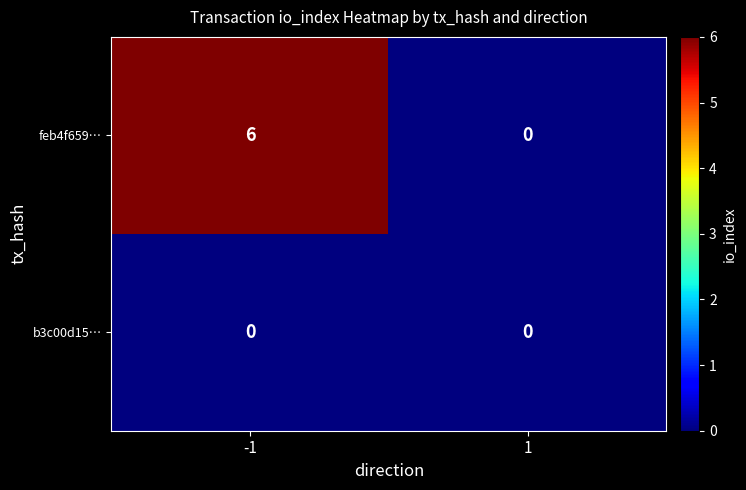

Reading left to right, list all the values displayed in this chart.

feb4f659…: -1=6	1=0
b3c00d15…: -1=0	1=0